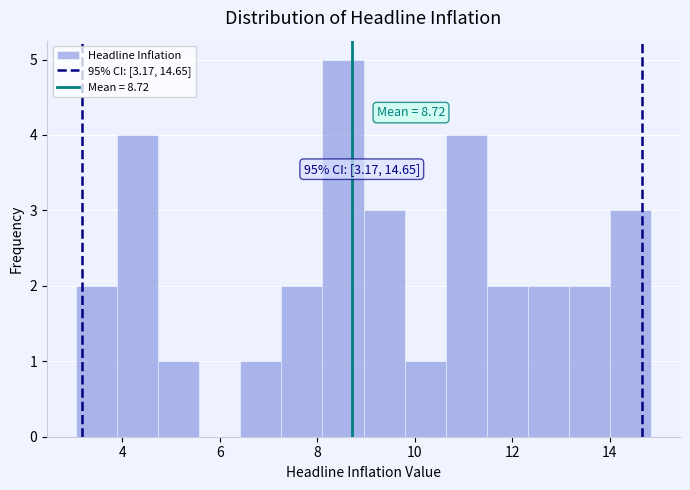

Which range on the x-axis has the tallest bar?

8.2 to 9.0